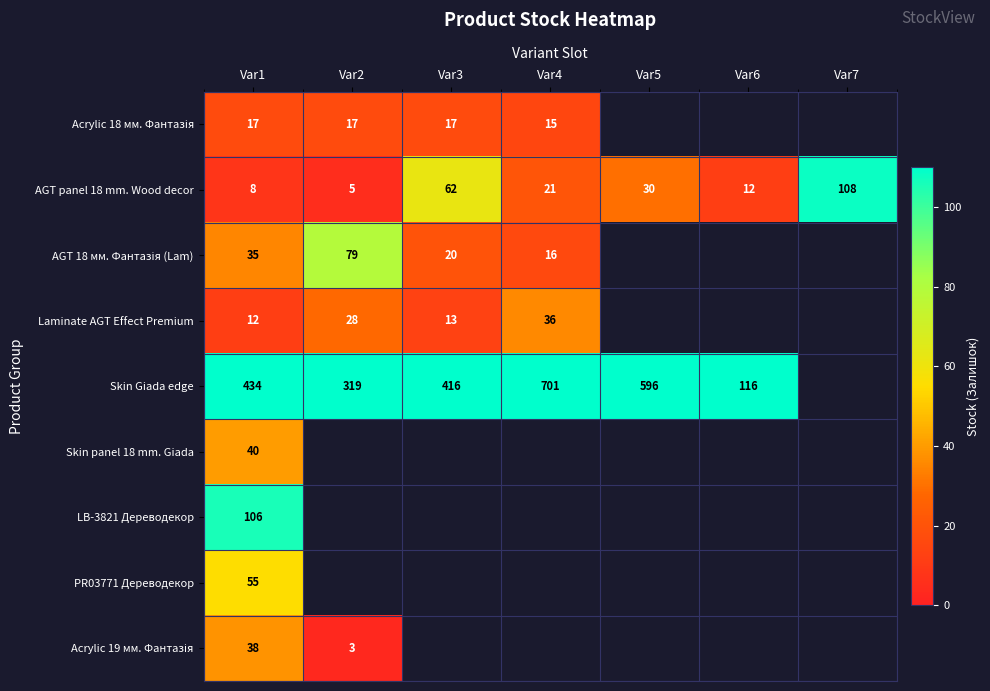

At which label is AGT panel 18 mm. Wood decor closest to 56?

Var3